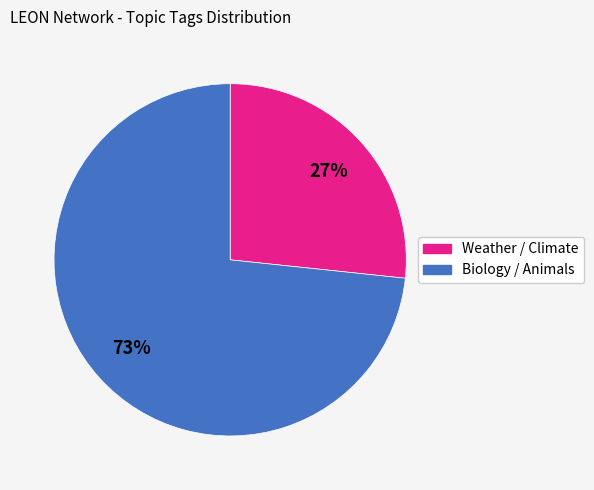

How many slices are in this pie chart?

2